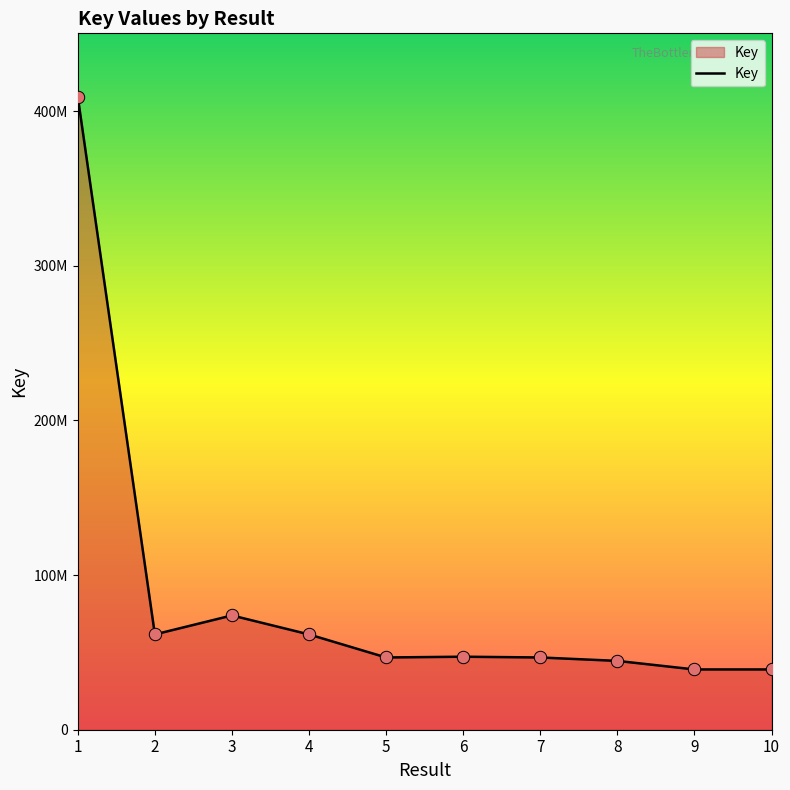

What is the ratio of the value at 7 to the value at 1?

0.1